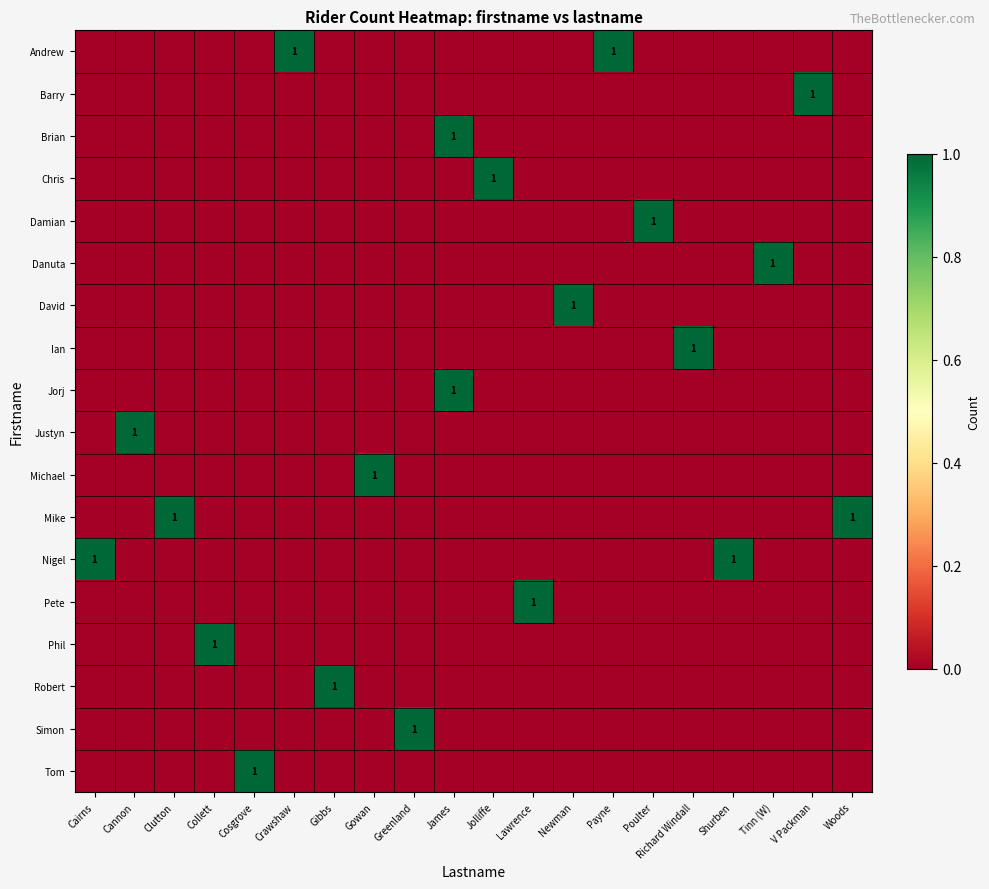

Is it true that Brian equals 1 at James?

True